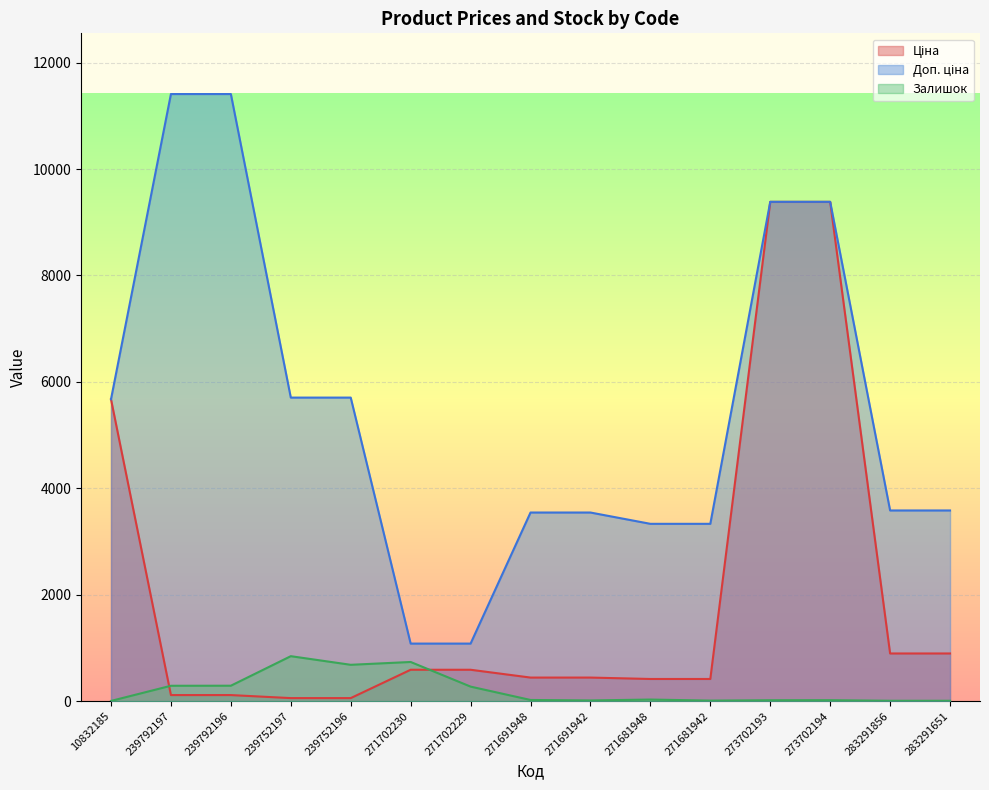

Reading left to right, list all the values displayed in this chart.

Ціна: 5673.8	114.1	114.1	57.0	57.0	589.9	589.9	443.1	443.1	416.6	416.6	9384.0	9384.0	895.9	895.9
Доп. ціна: 5673.8	11410.0	11410.0	5705.0	5705.0	1081.7	1081.7	3545.0	3545.0	3332.5	3332.5	9384.0	9384.0	3583.6	3583.6
Залишок: 4.0	289.0	290.0	845.0	683.0	736.0	273.0	22.0	13.0	30.0	10.0	17.0	18.0	7.0	7.0